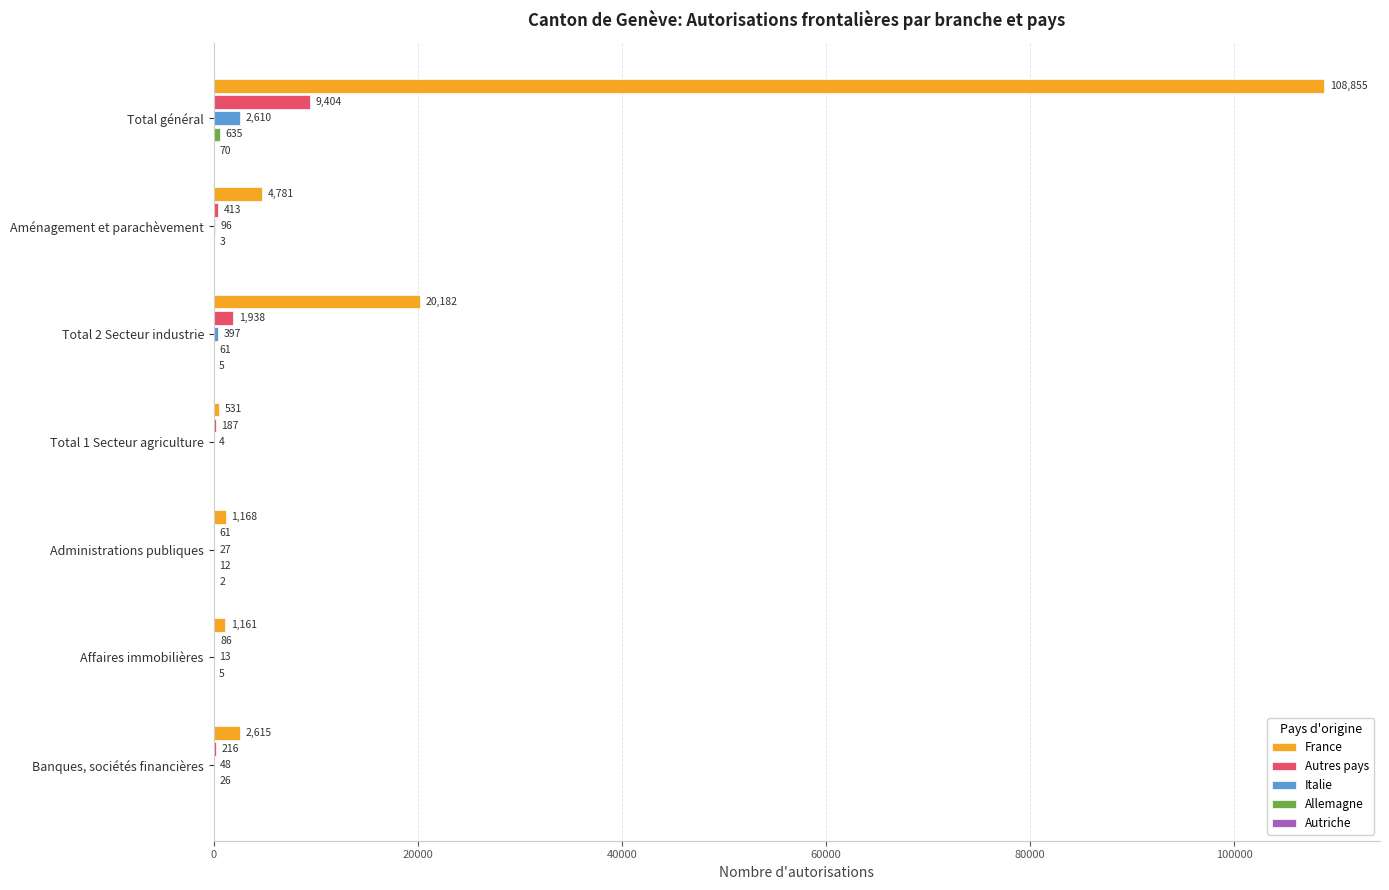

At which category is the sum across all series the highest?

Total général